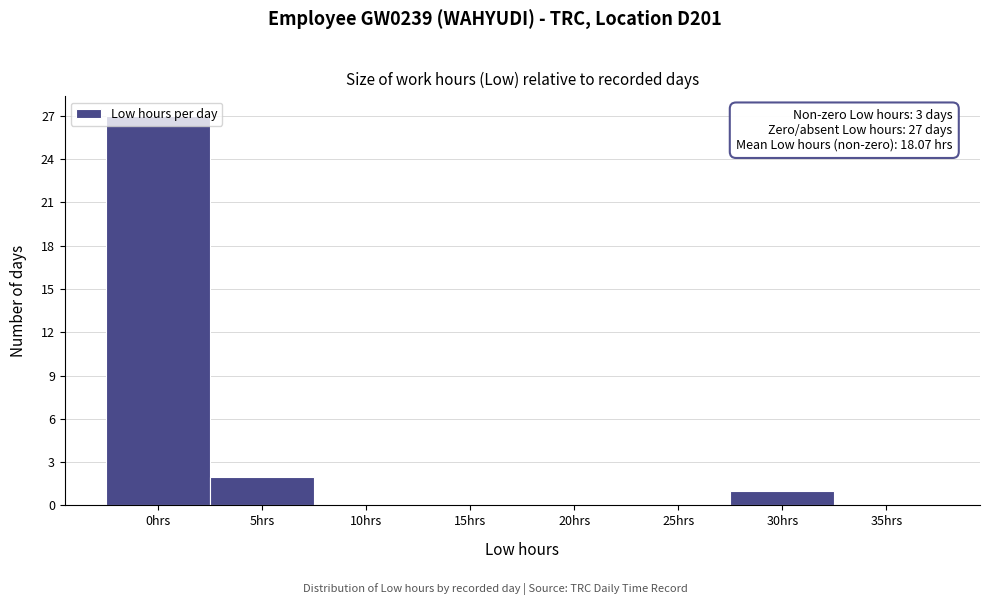

At which category does the chart reach its peak across all series?

0hrs